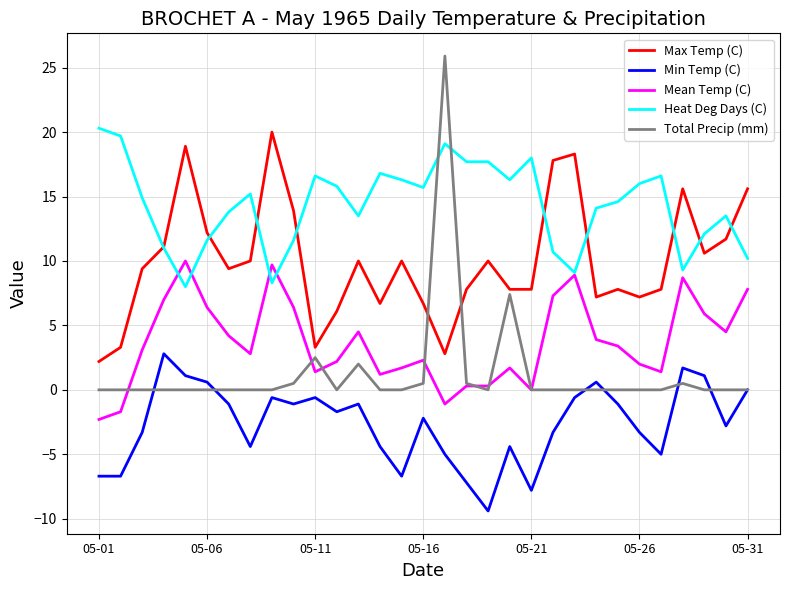

True or false: Mean Temp (C) and Min Temp (C) intersect in this chart.

False